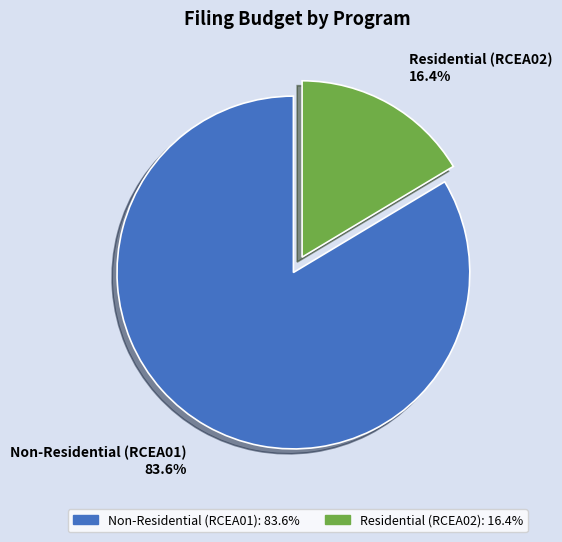

Between Residential (RCEA02) and Non-Residential (RCEA01), which is larger?

Non-Residential (RCEA01)